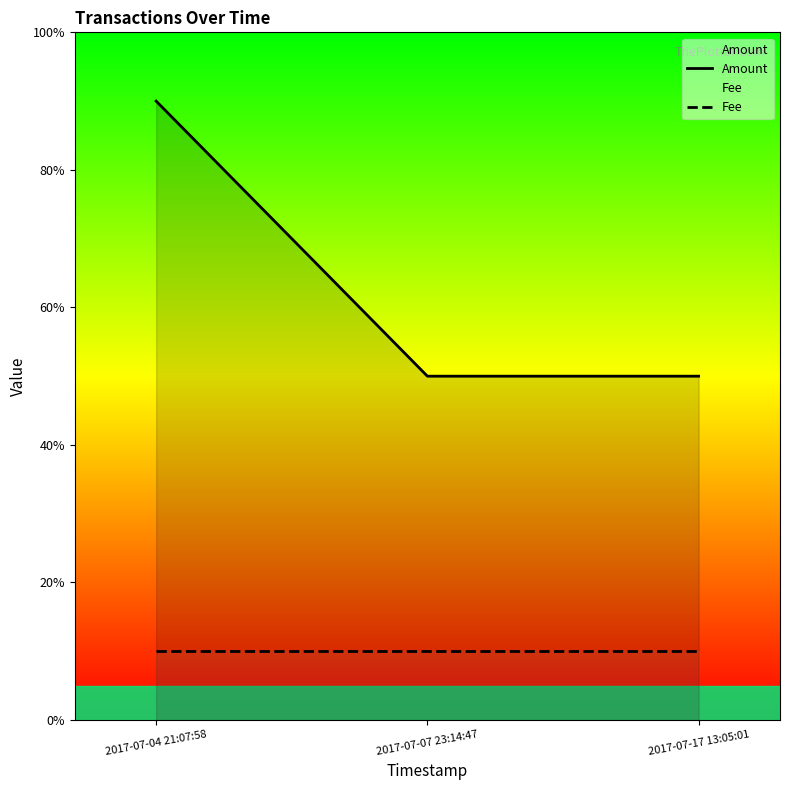

Rank the series by their average value, from lowest to highest.

Fee, Amount